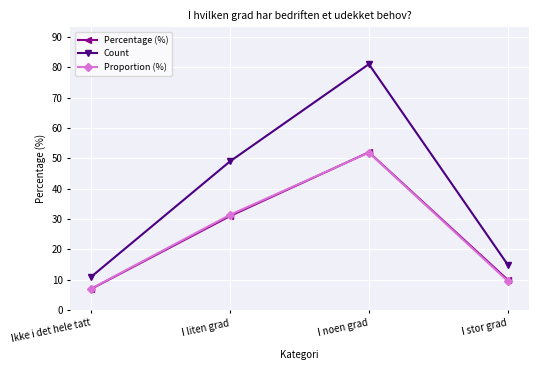

The value of Count at I noen grad is 81.0. True or false?

True